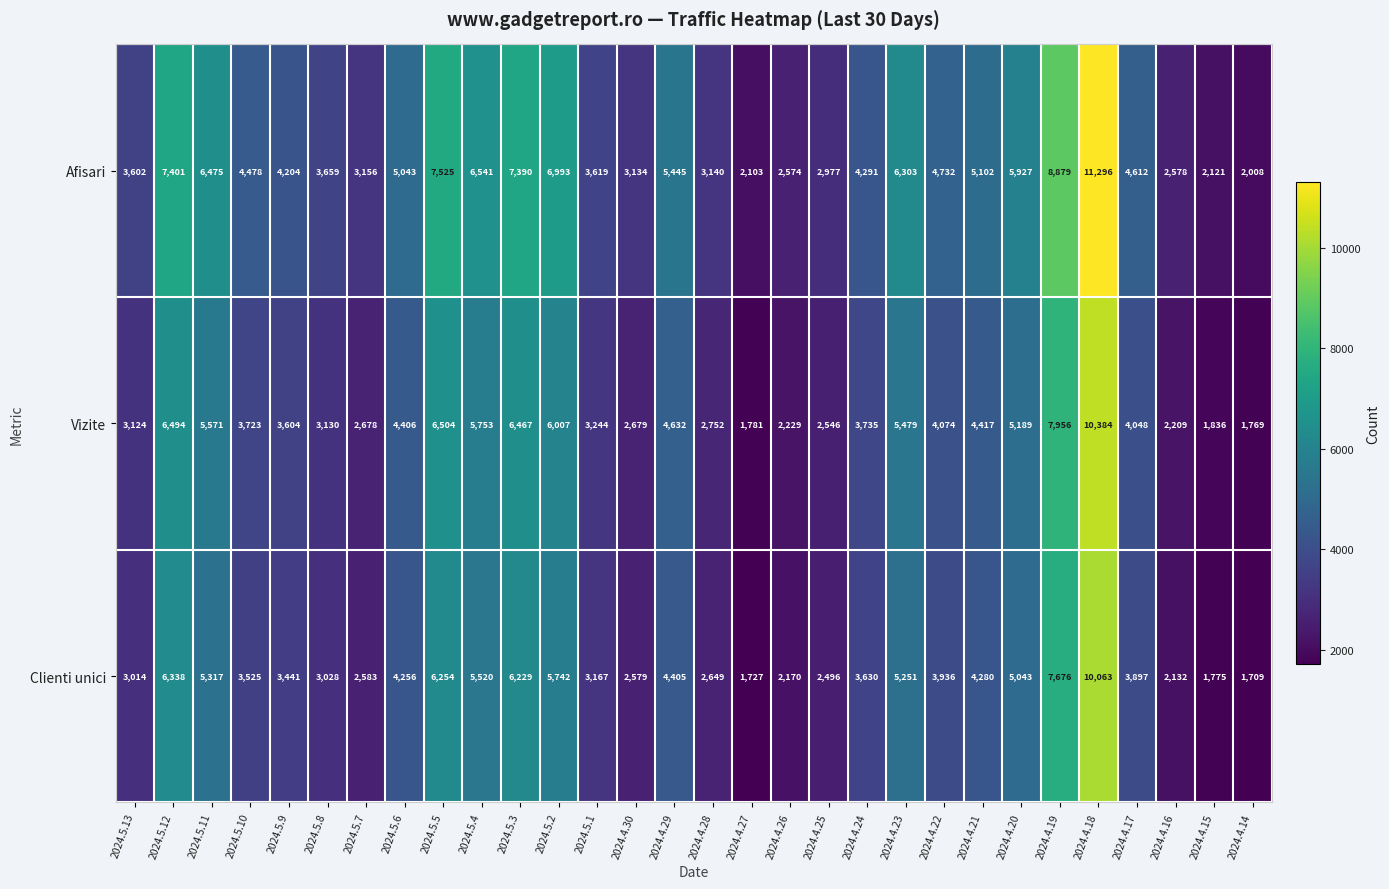

How many categories are shown in the chart?

30